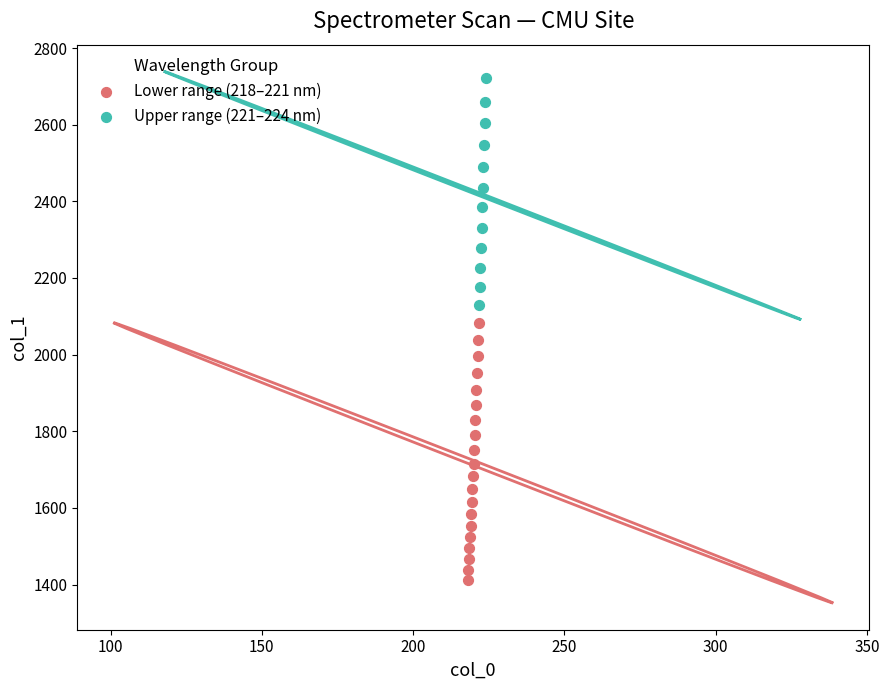

Which series reaches the maximum Y coordinate?

Upper range (221–224 nm)